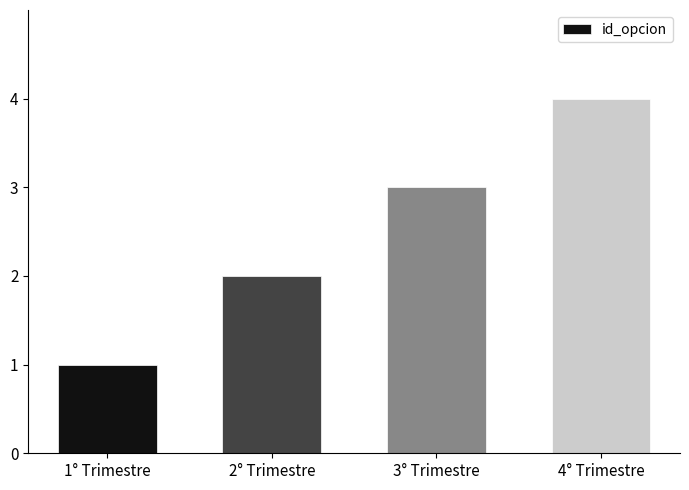

What is the smallest value displayed?

1